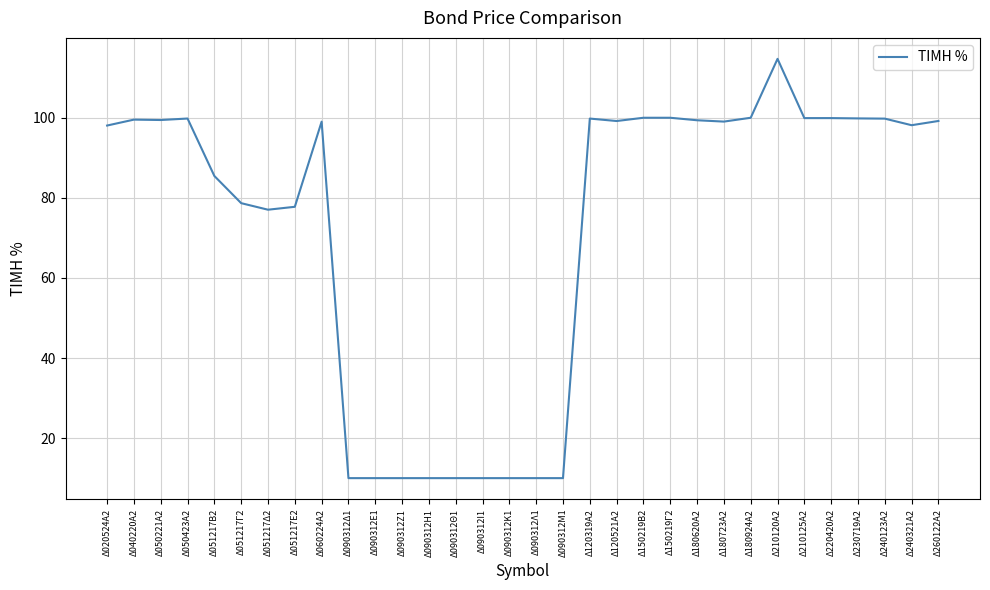

What position from the left is Δ050221Α2?

3